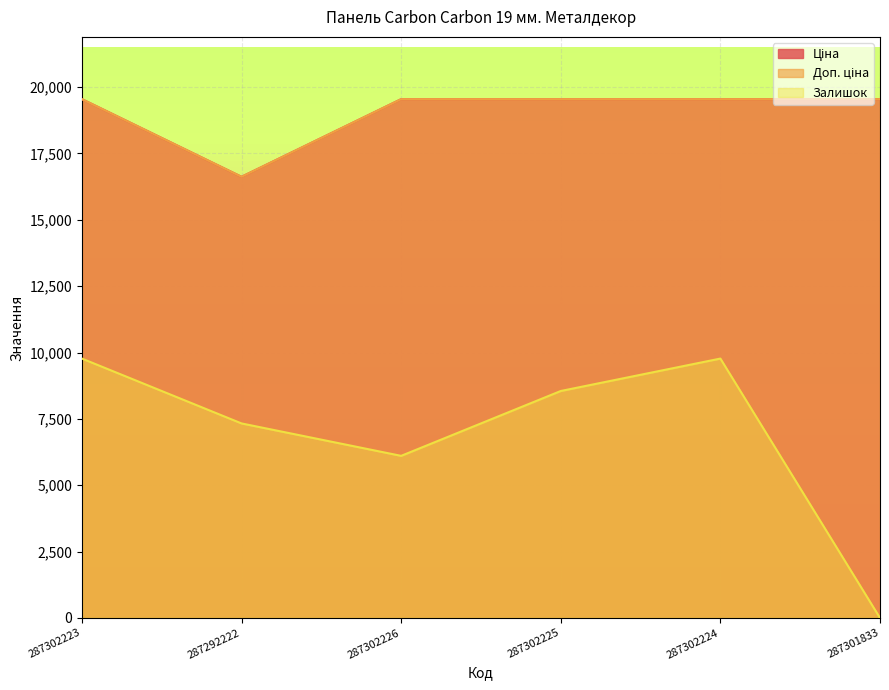

Is it true that Залишок equals 4389.9 at 287292222?

False